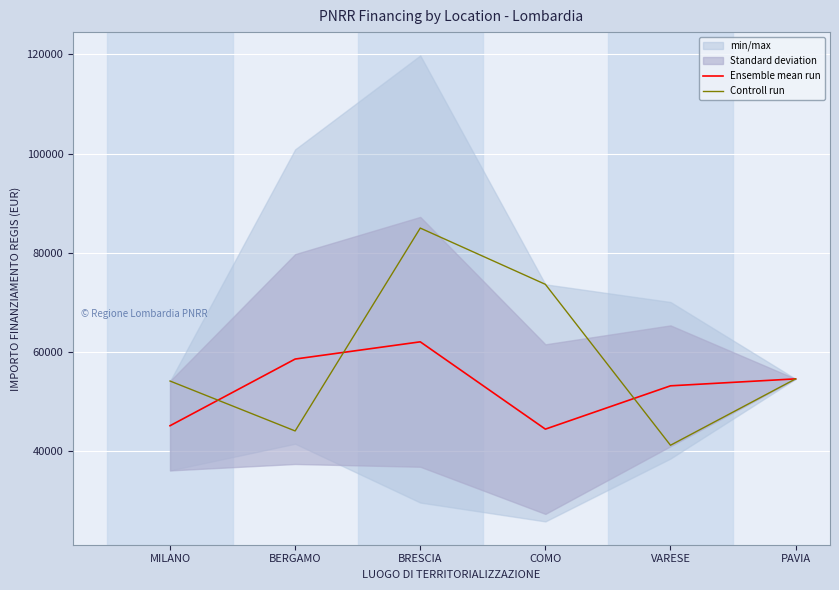

Is it true that Ensemble mean run equals 11056.8 at MILANO?

False